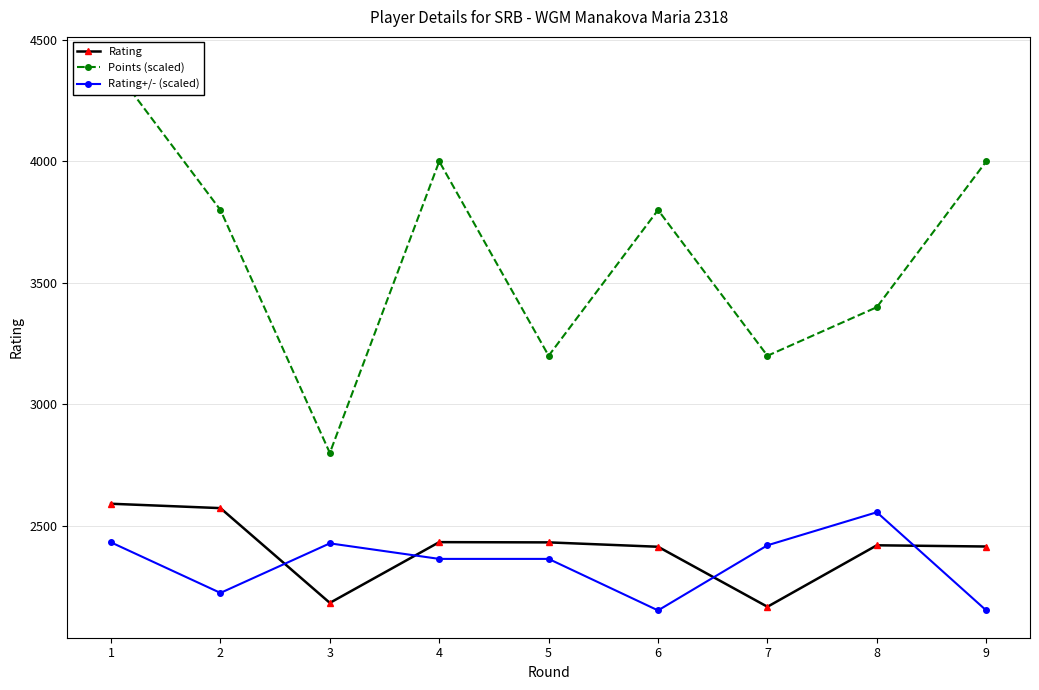

Between 1 and 5, which series saw the biggest shift?

Points (scaled)